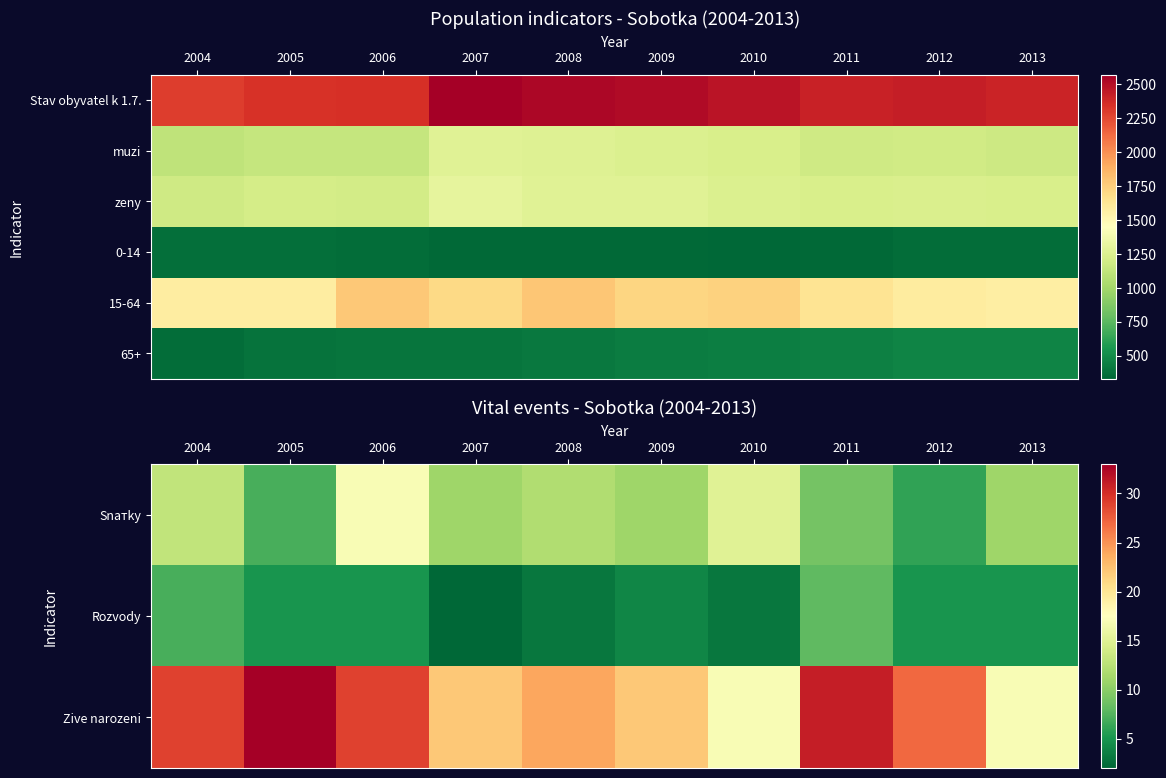

What is the sum of all Rozvody values?

47